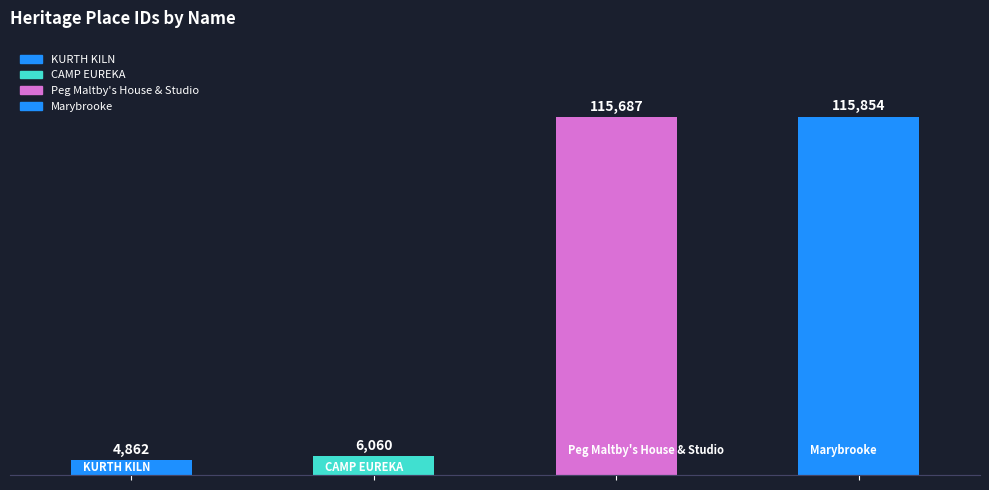

List the labels in order of value, smallest first.

KURTH KILN, CAMP EUREKA, Peg Maltby's House & Studio, Marybrooke